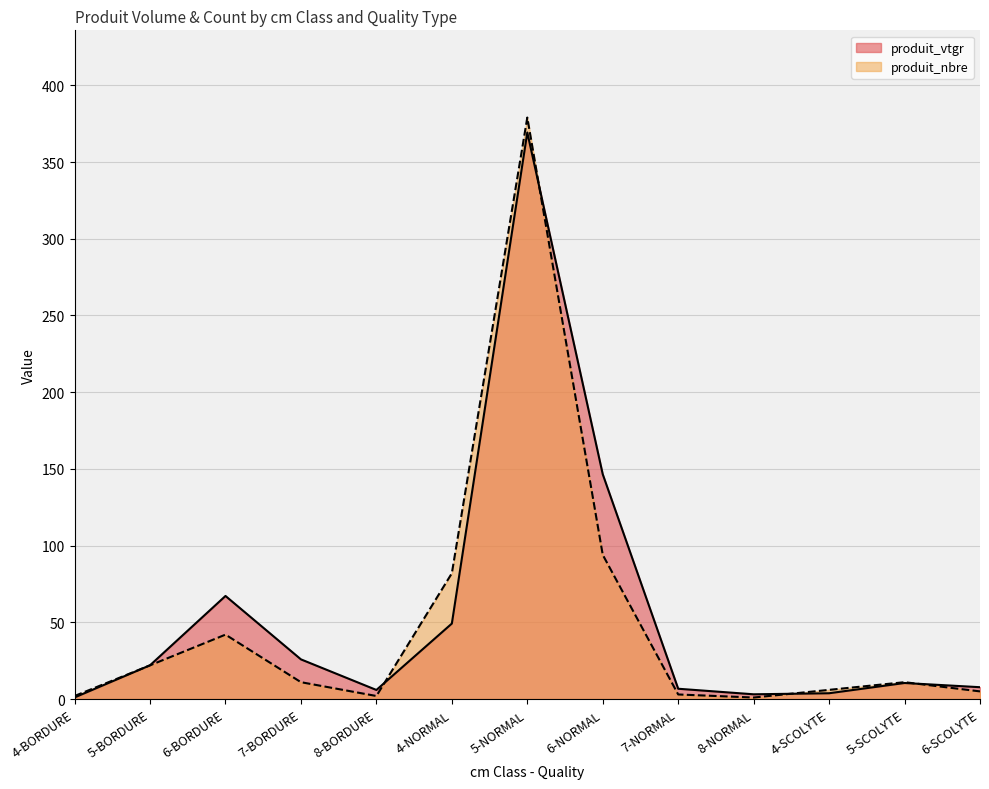

Does the chart display data point markers on the line(s)?

No